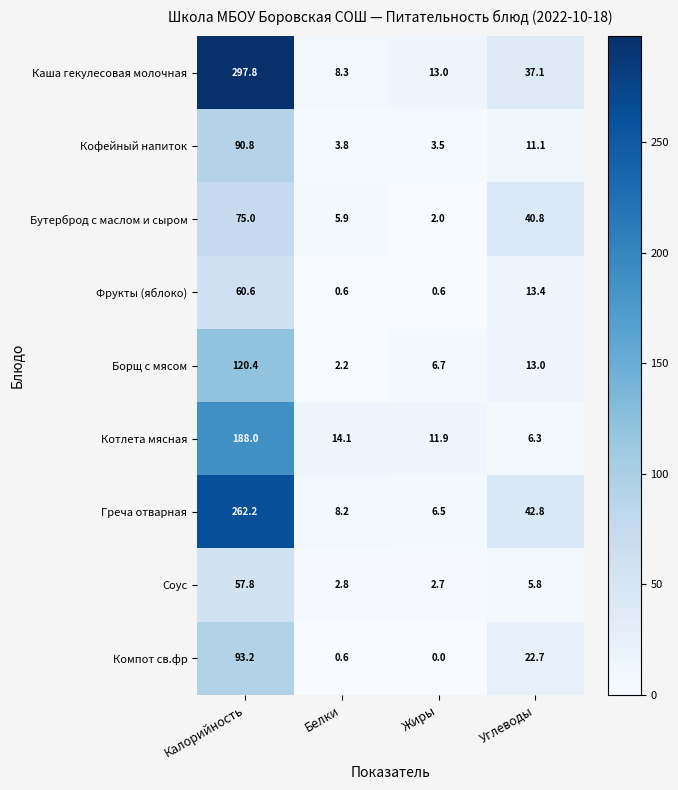

Which series has the largest range (max minus min)?

Каша гекулесовая молочная